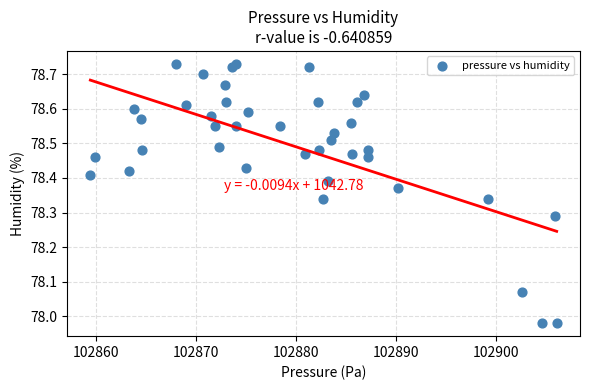

What is the range of X values (max minus min)?

46.7